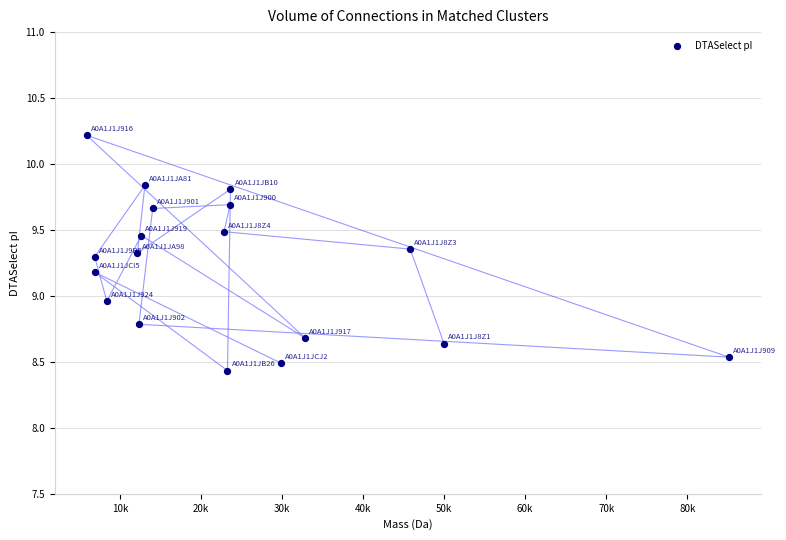

What is the range of Y values (max minus min)?

1.8